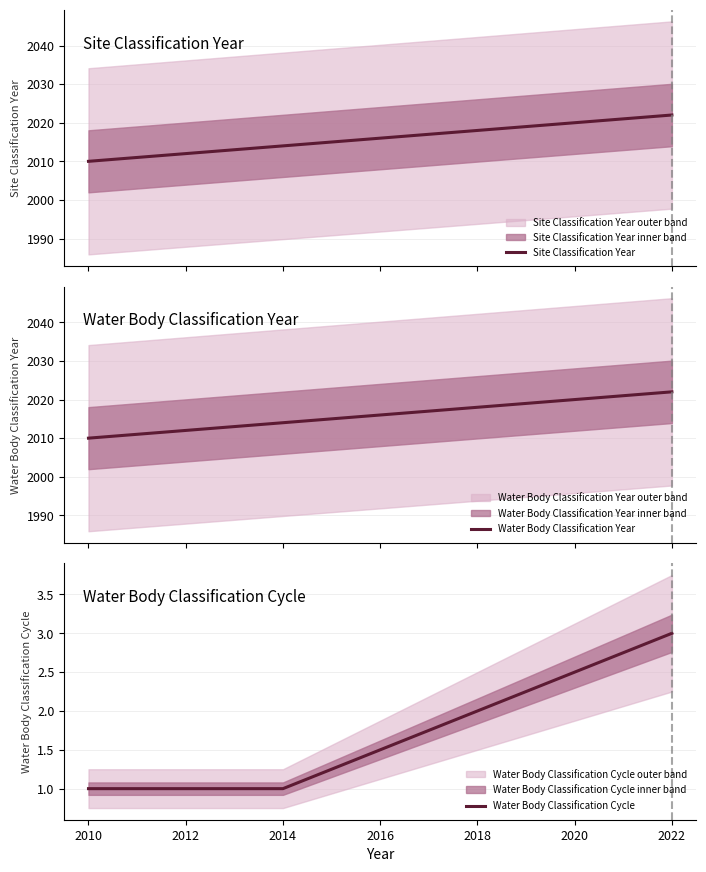

What is the minimum value for Site Classification Year?

2010